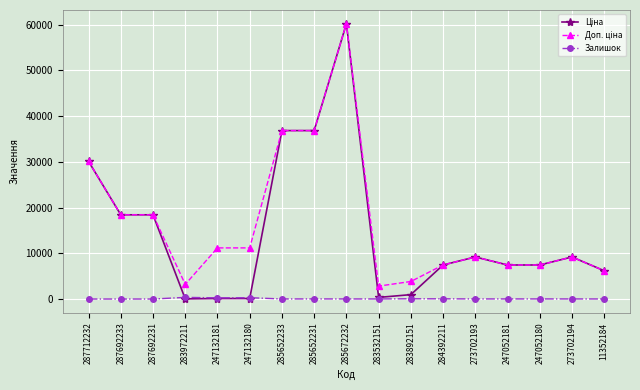

How many categories are shown in the chart?

17